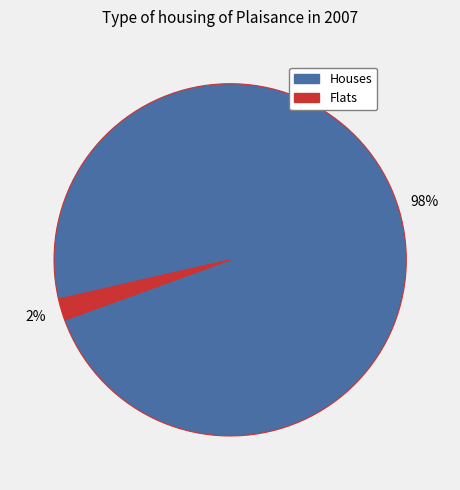

What is the smallest slice in the pie chart?

Flats